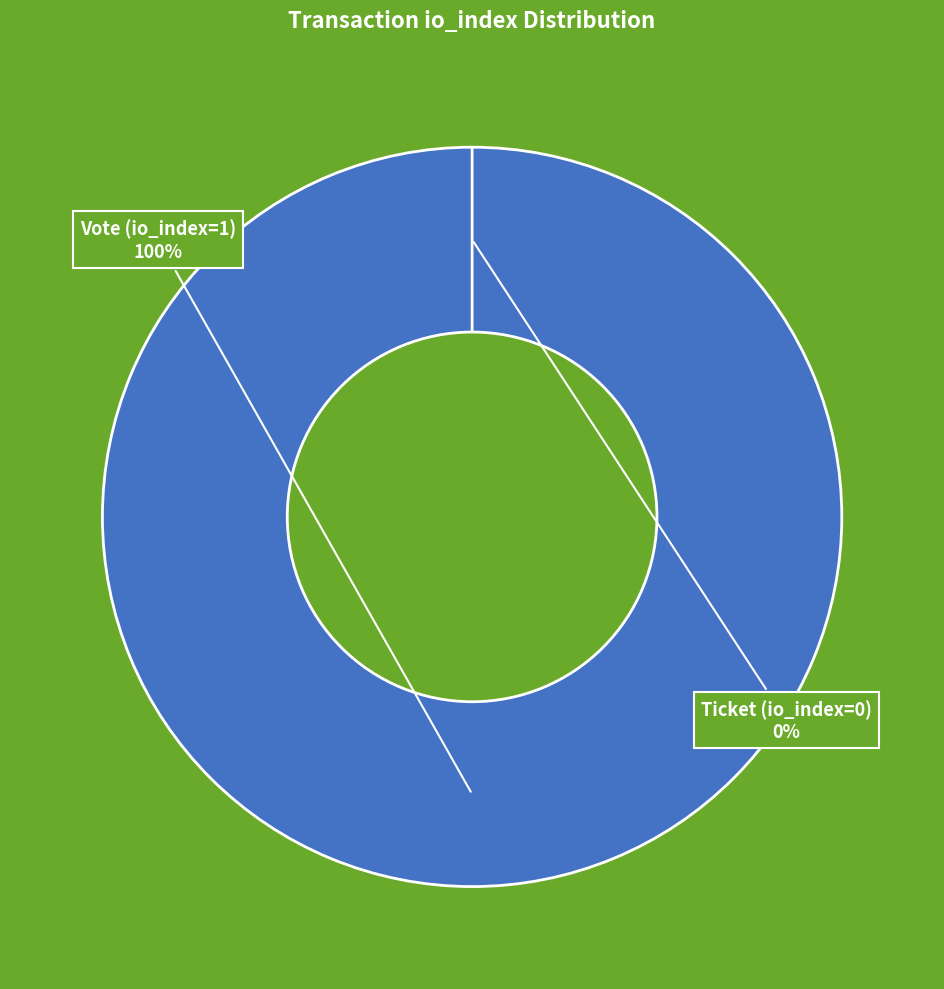

To the nearest percent, what percentage of the pie is Vote (io_index=1)?

100%